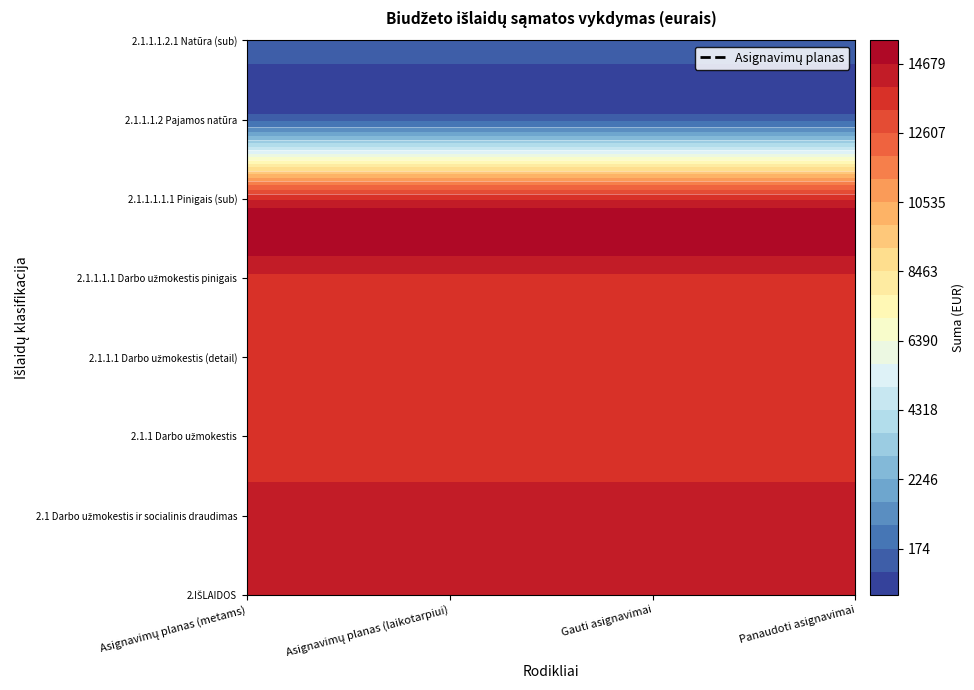

How many data points does each series have?

4